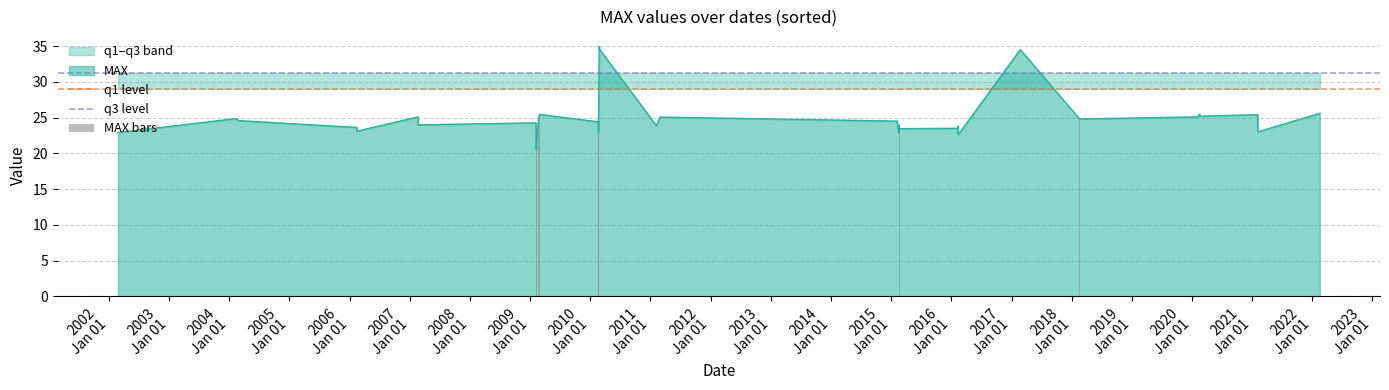

Which series changed the most between 2015-02-16 and 2017-02-23?

MAX